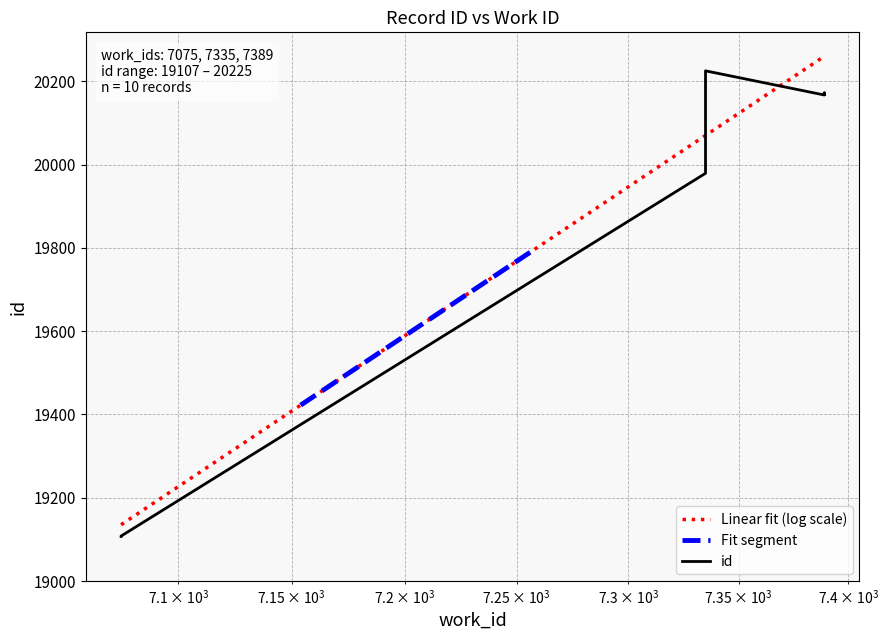

Count the number of categories in the chart.

10